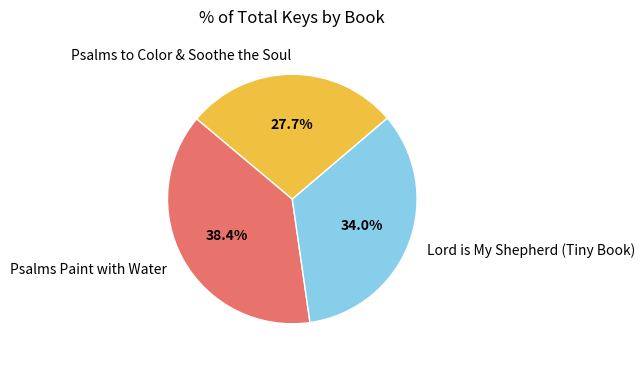

Which slice is the largest?

Psalms Paint with Water